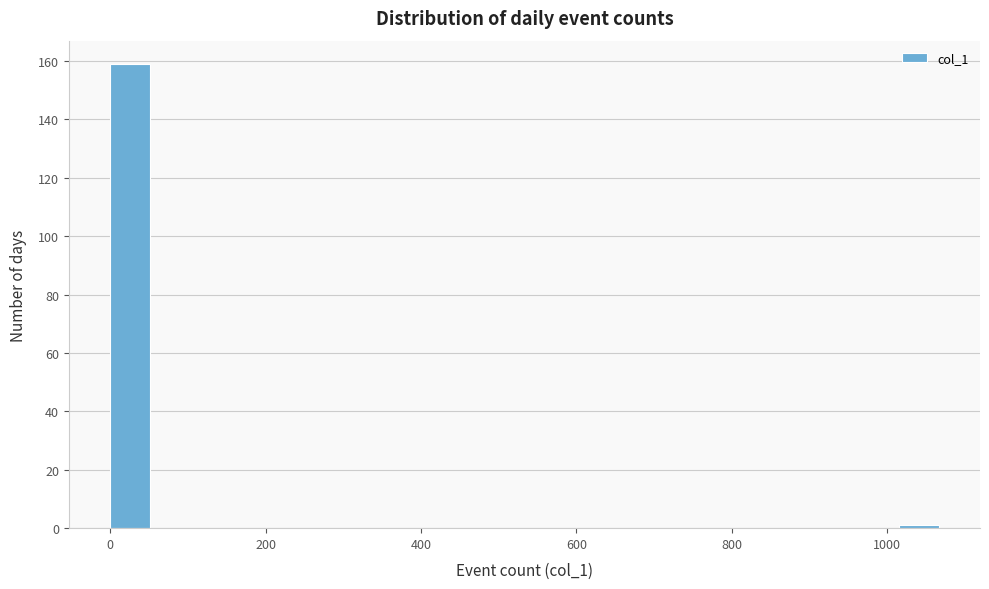

Around what value on the x-axis is the tallest bar? Give the approximate position of its centre, as read against the axis.

20